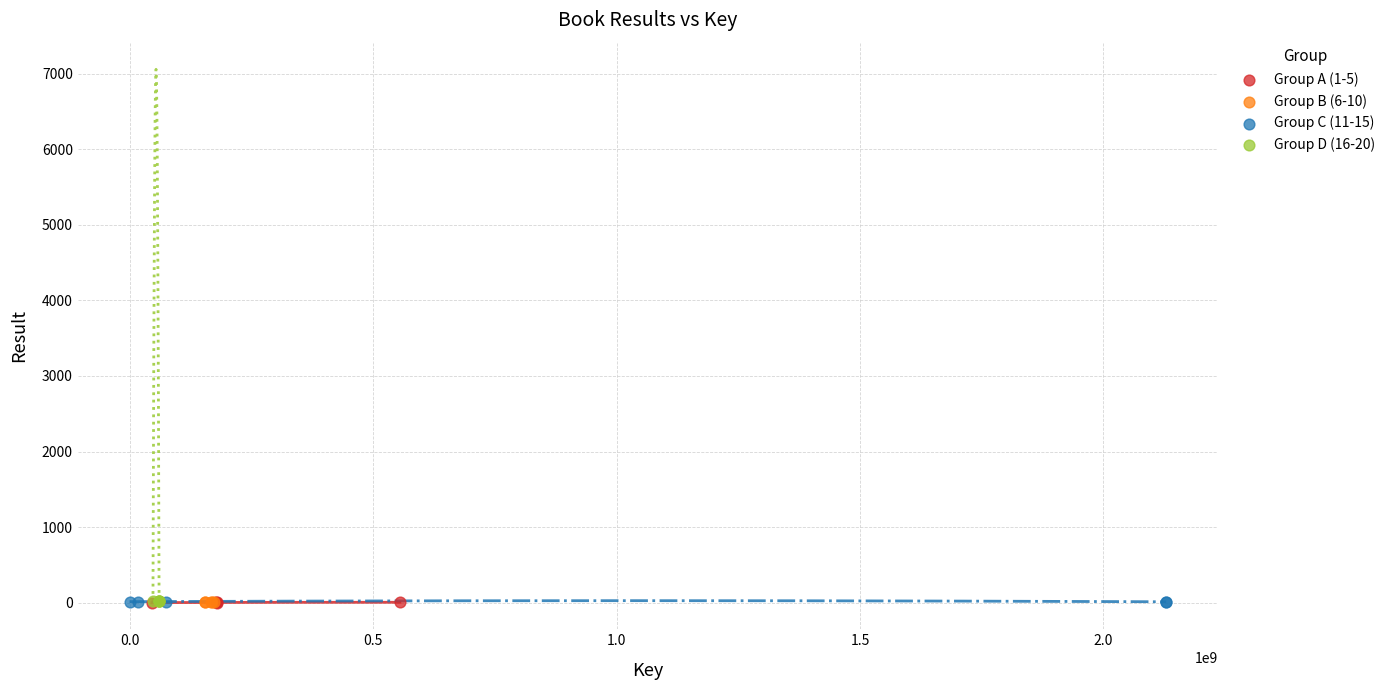

What are all the series names shown in the legend?

Group A (1-5), Group B (6-10), Group C (11-15), Group D (16-20)